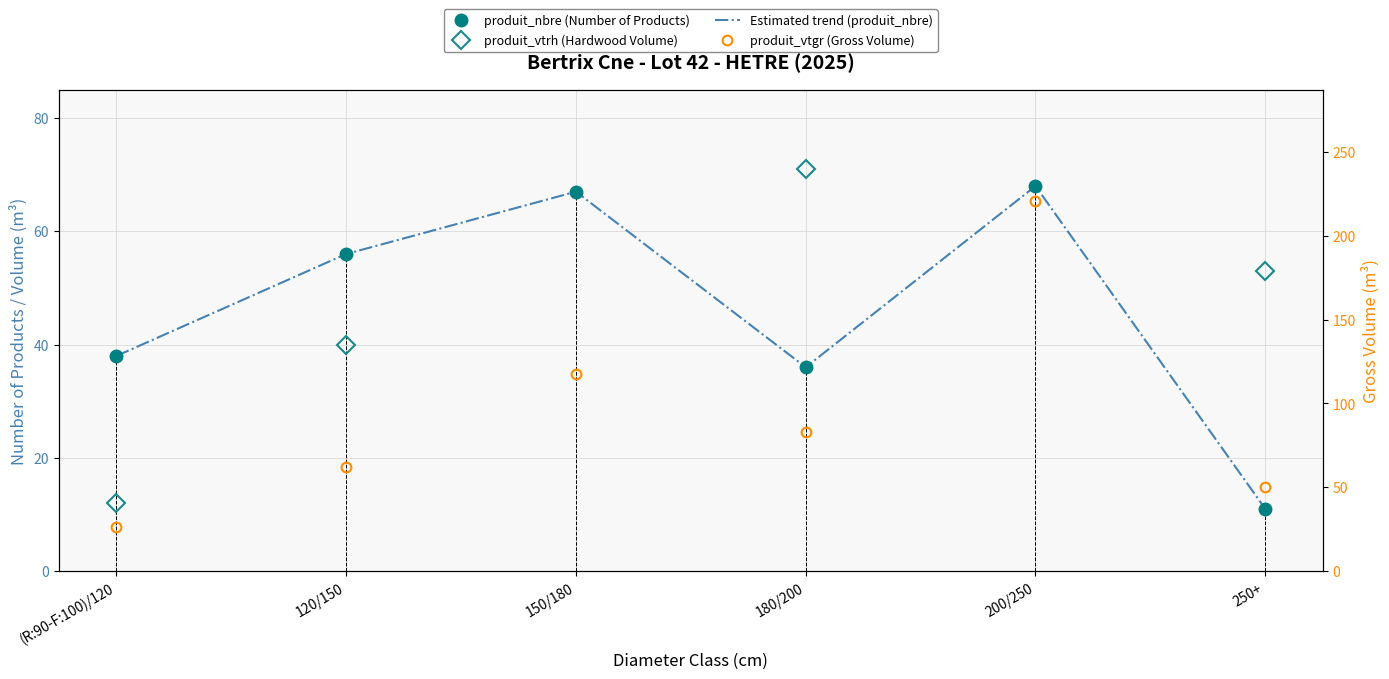

What is the sum of the produit_vtrh (Hardwood Volume) values at 250+ and (R:90-F:100)/120?

65.0